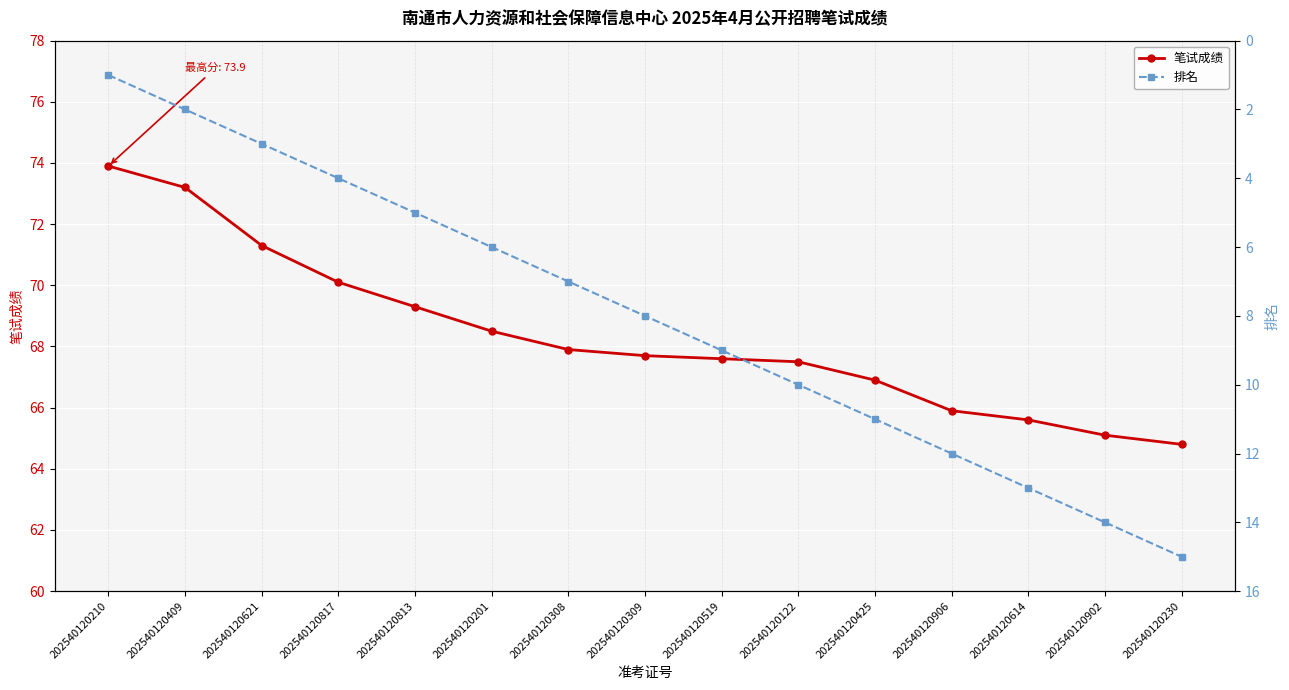

The 笔试成绩 series shows 68.5 at 202540120201. True or false?

True